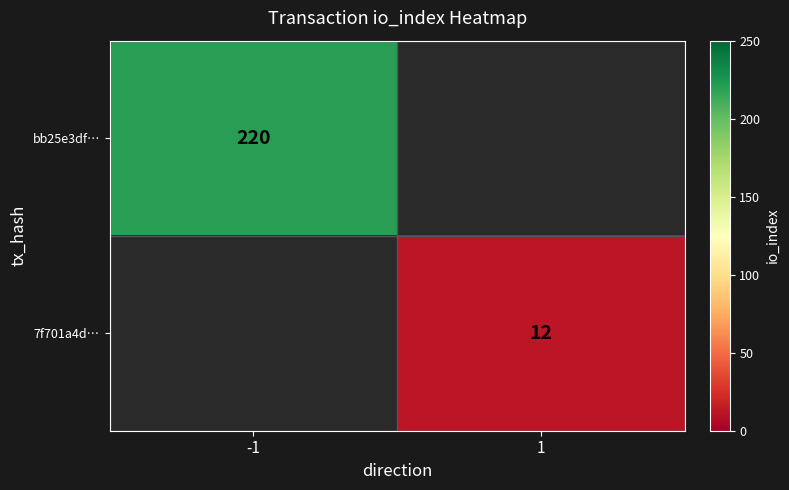

The value of 7f701a4d… at 1 is 5.5. True or false?

False